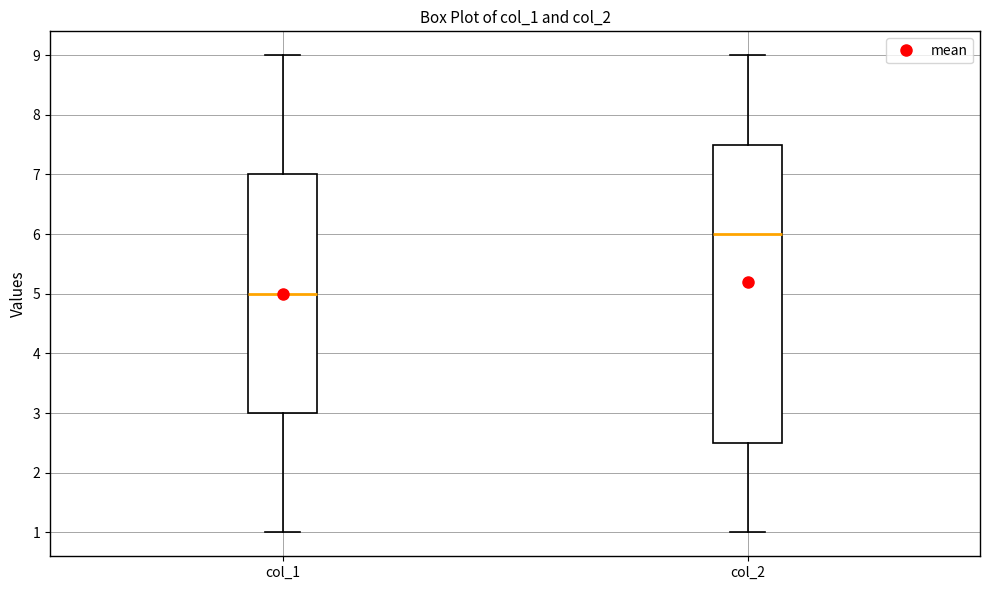

Comparing the boxes themselves (not the whiskers), which one is the tallest?

col_2